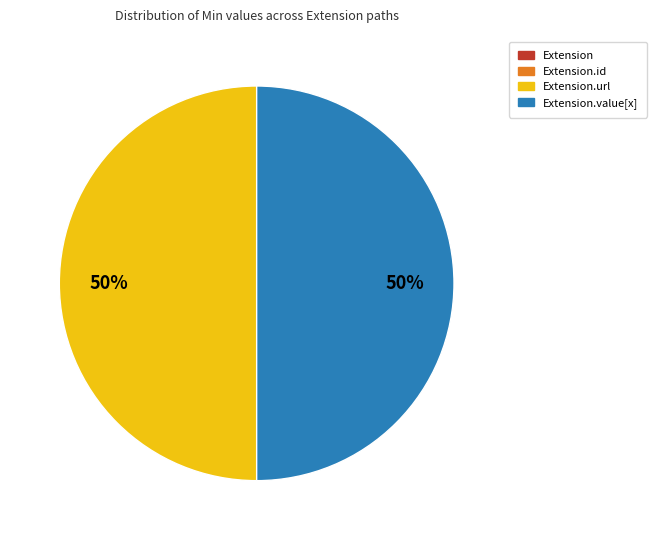

To the nearest percent, what is the average slice percentage?

25%